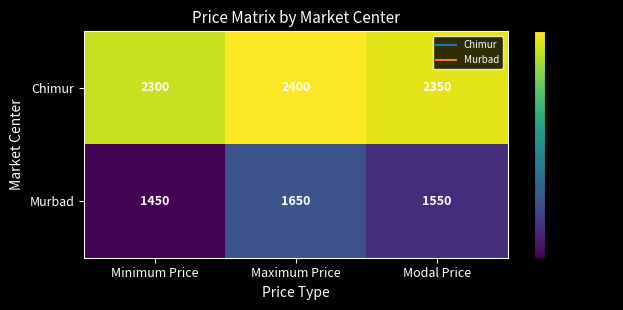

Reading left to right, list all the values displayed in this chart.

Chimur: Minimum Price=2300	Maximum Price=2400	Modal Price=2350
Murbad: Minimum Price=1450	Maximum Price=1650	Modal Price=1550